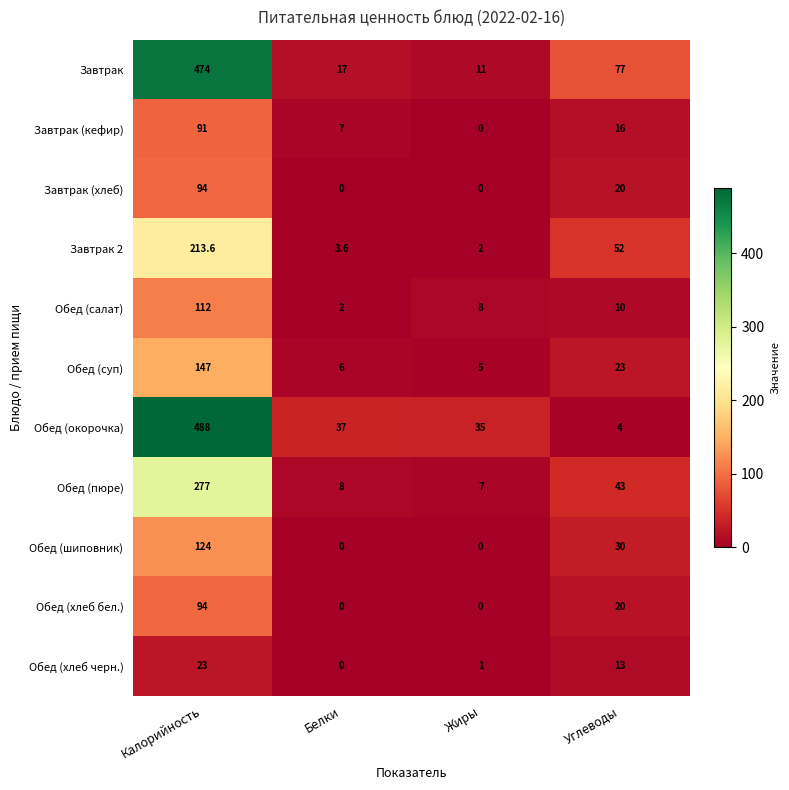

The Обед (пюре) series shows 5.0 at Белки. True or false?

False